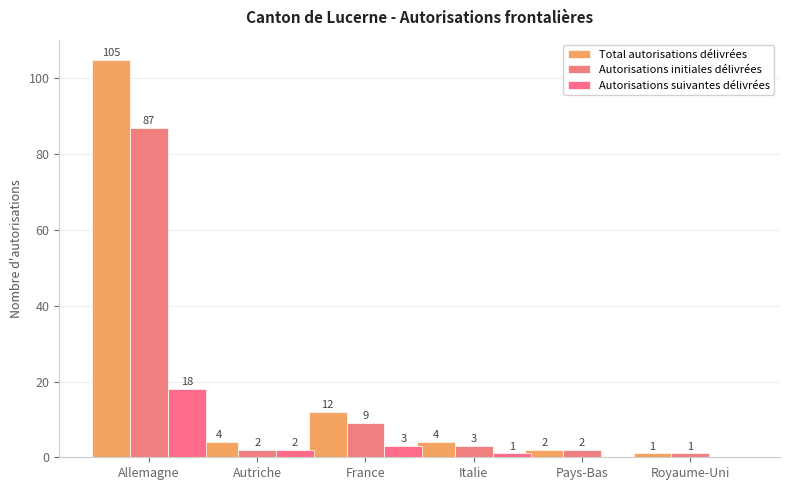

What is the greatest value displayed?

105